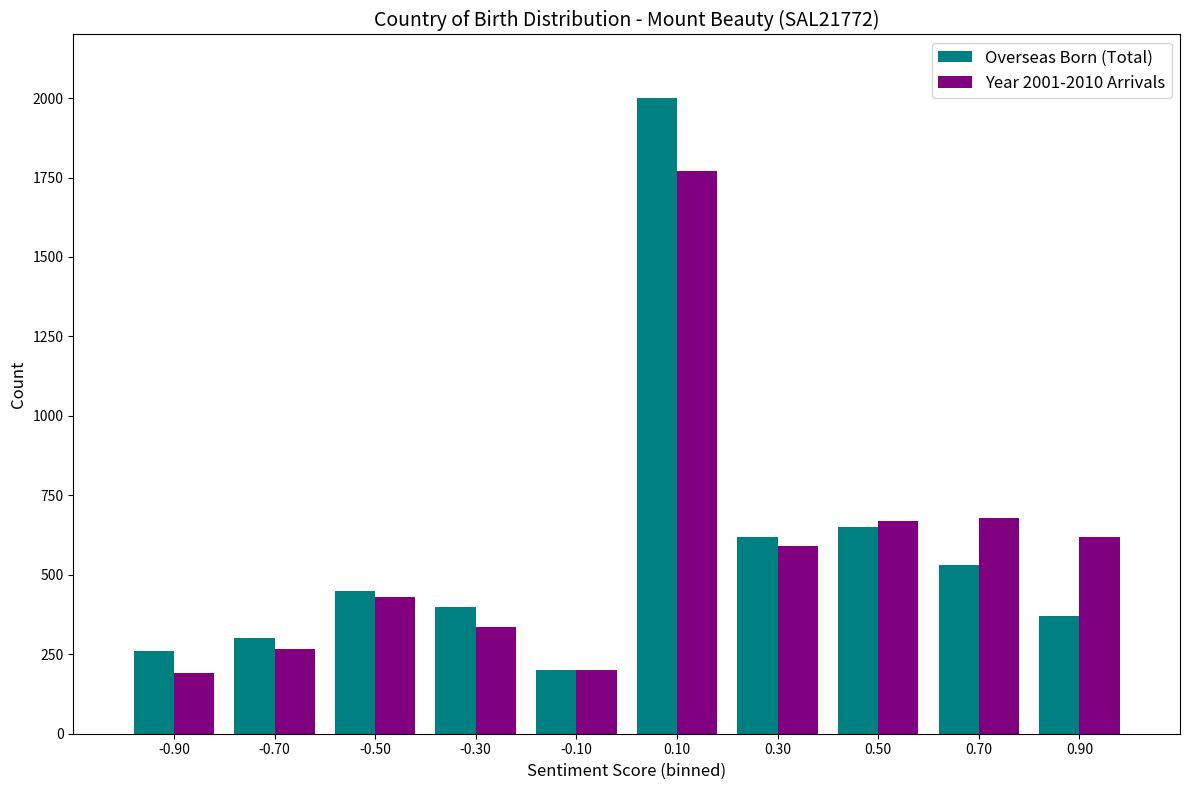

Reading right to left, extract all data points from this chart.

Overseas Born (Total): 370	530	650	620	2000	200	400	450	300	260
Year 2001-2010 Arrivals: 620	680	670	590	1770	200	335	430	265	190